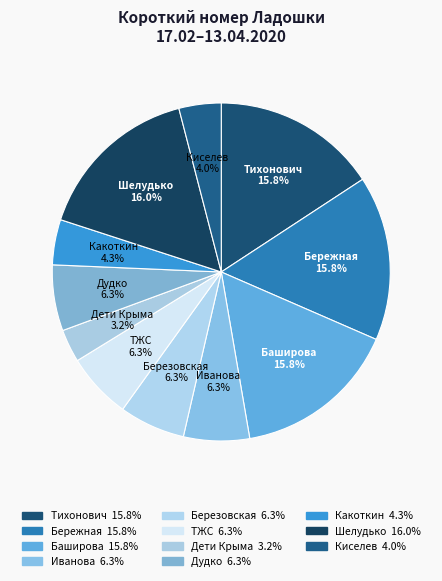

Which slice is the largest?

Шелудько